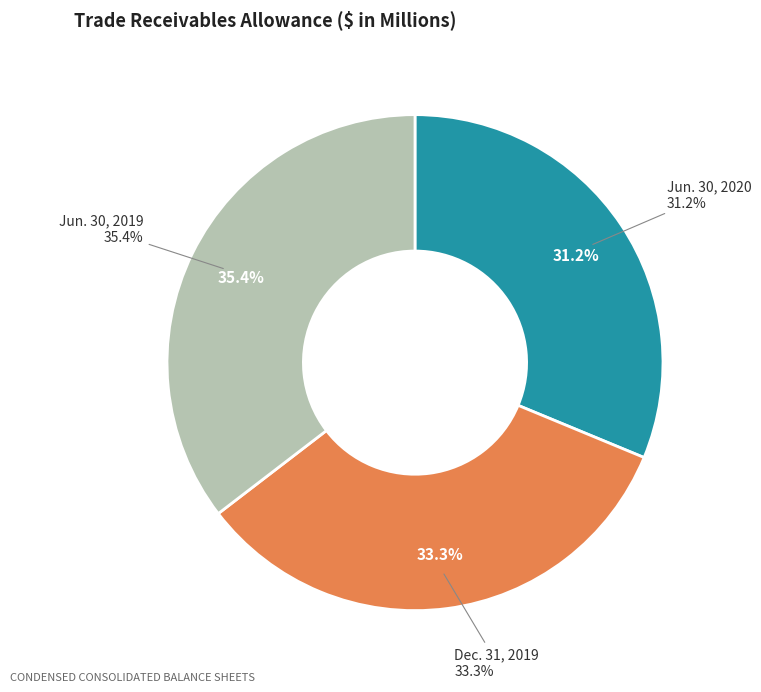

To the nearest percent, what portion does Dec. 31, 2019 represent?

33%